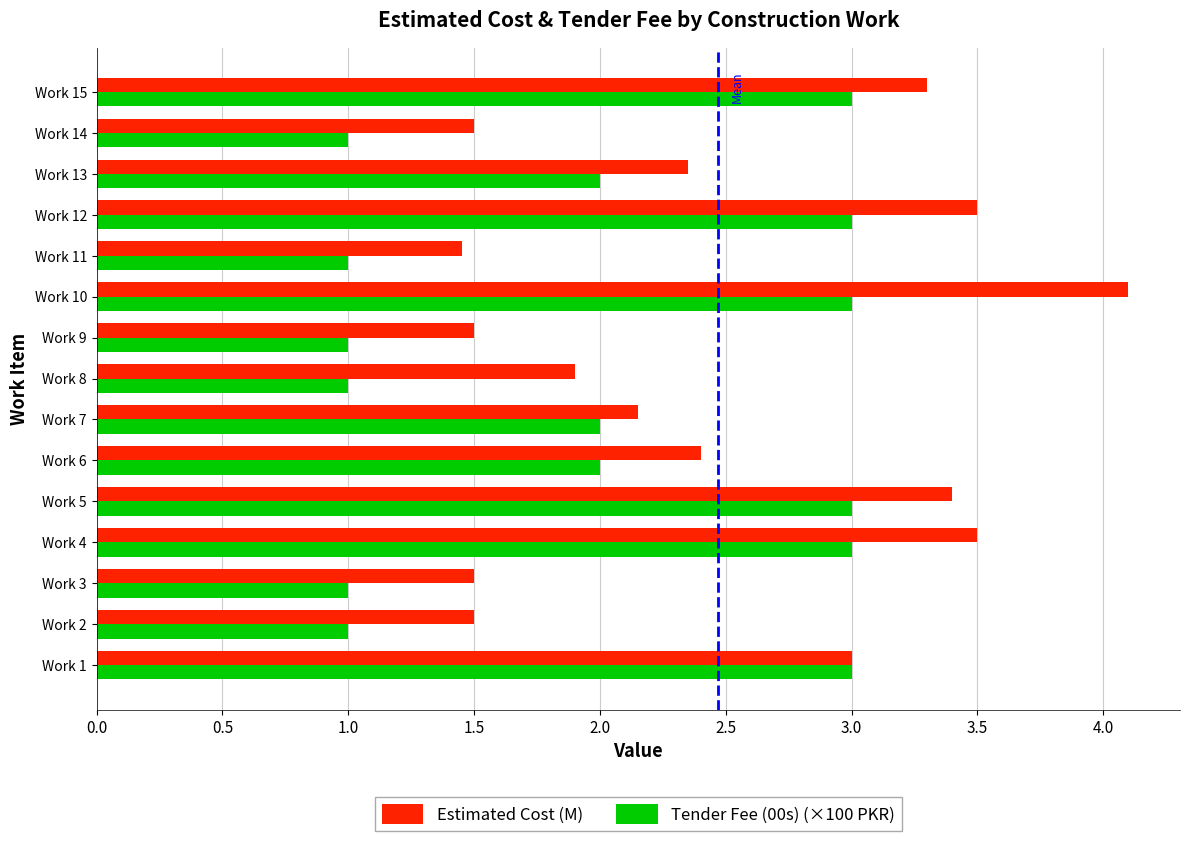

The Estimated Cost (M) series shows 3.5 at Work 12. True or false?

True